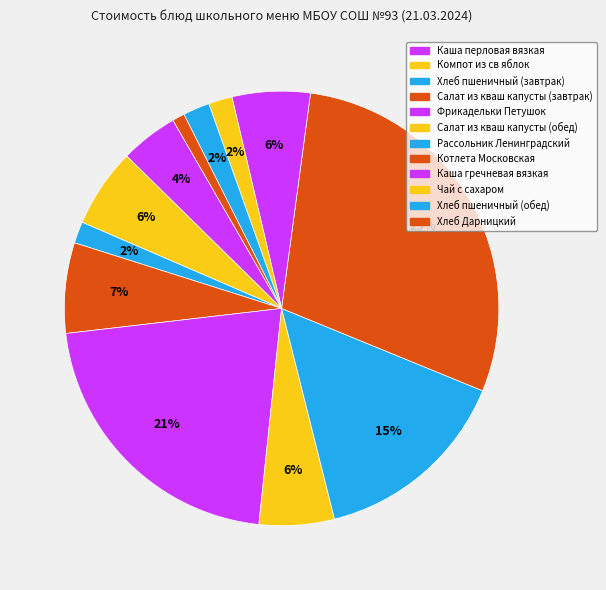

How many slices are in this pie chart?

12